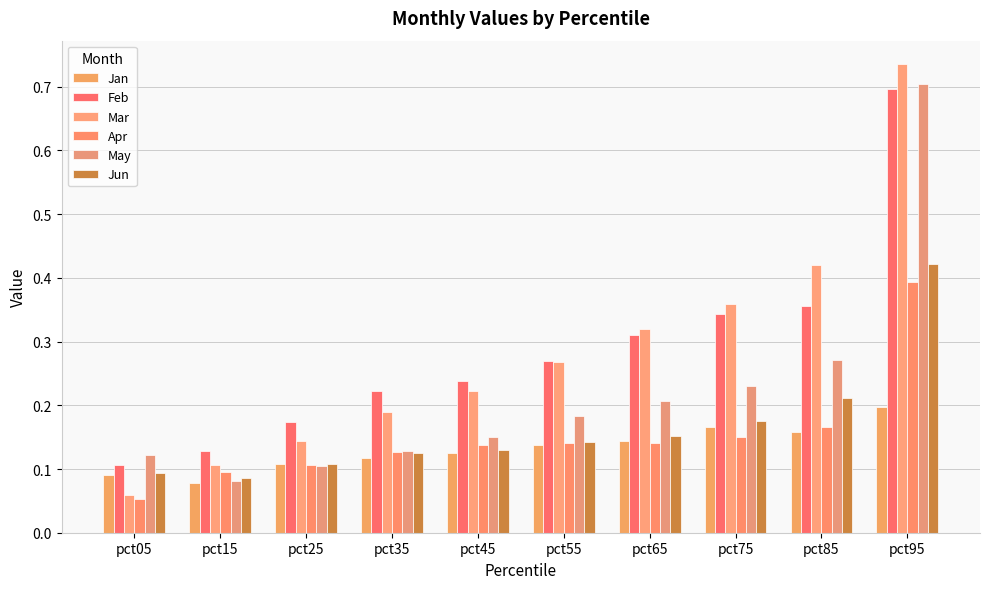

How many groups of bars are there?

10